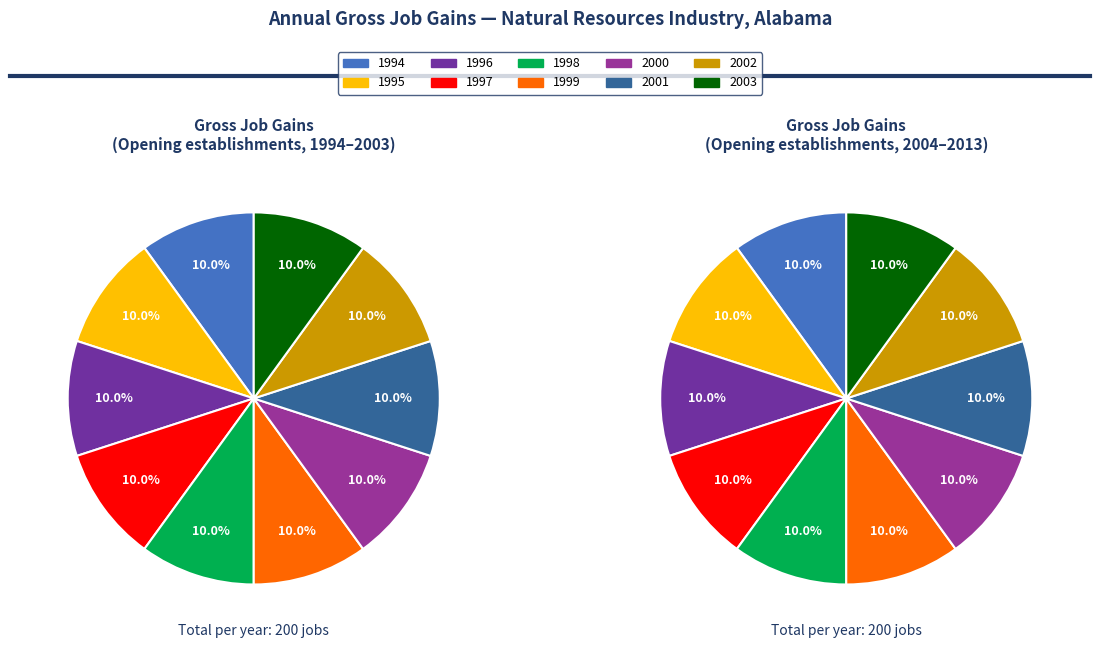

To the nearest percent, what portion does 0 represent?

10%